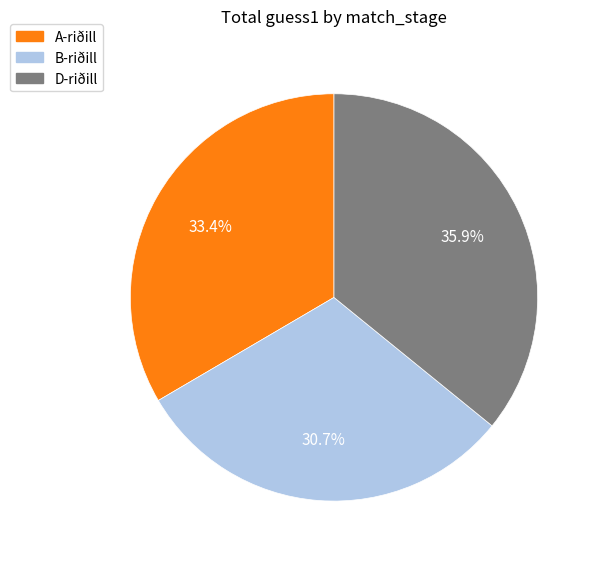

Between D-riðill and B-riðill, which is larger?

D-riðill